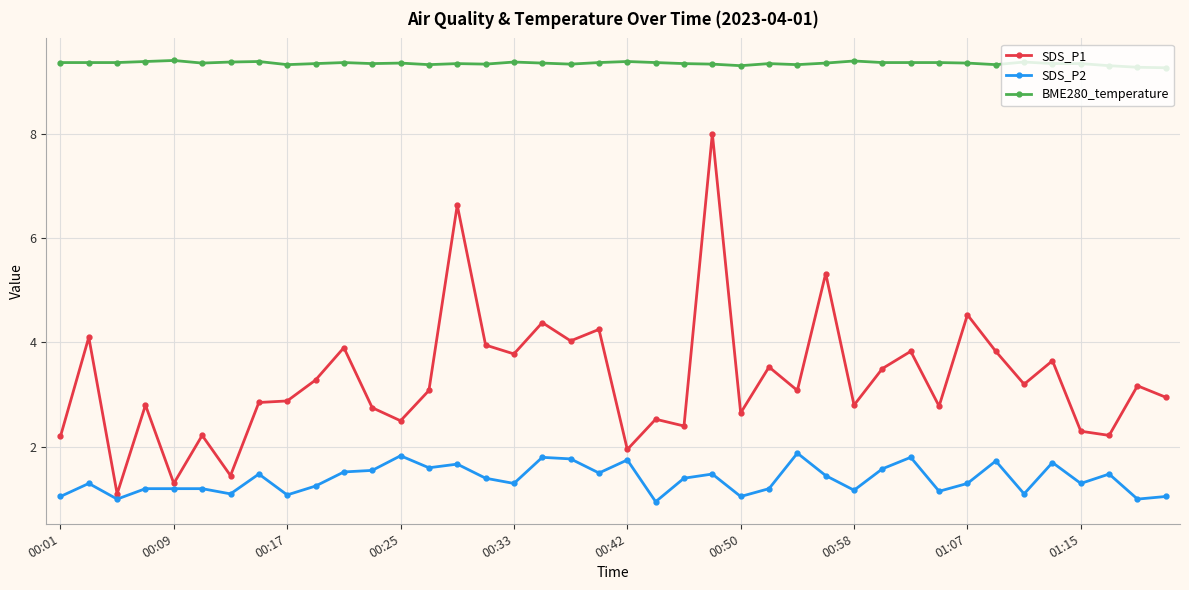

Which series has the largest range (max minus min)?

SDS_P1